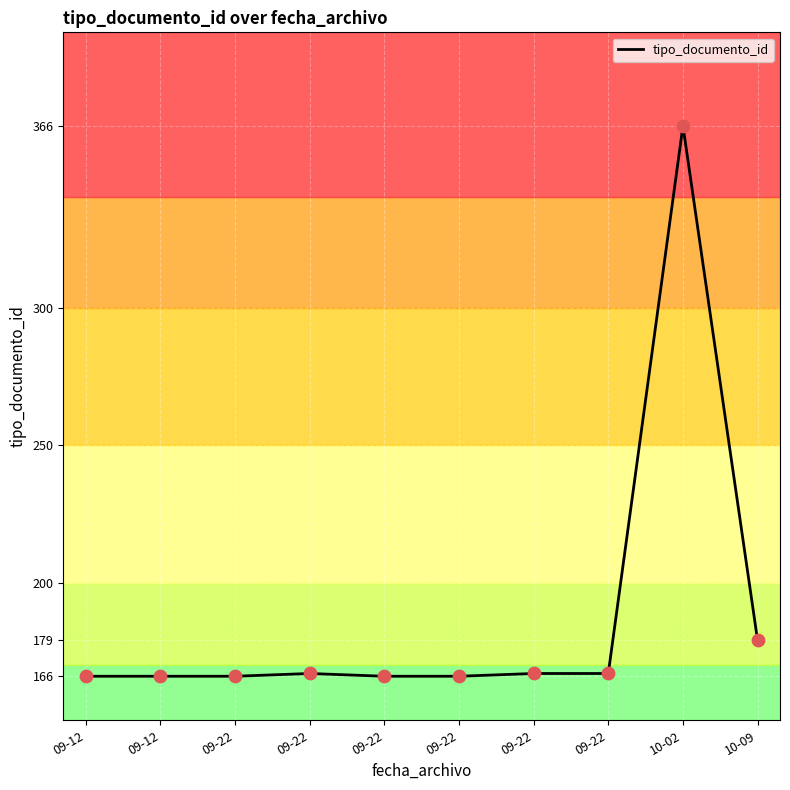

What is the change in value from 09-22 to 10-09?

+12